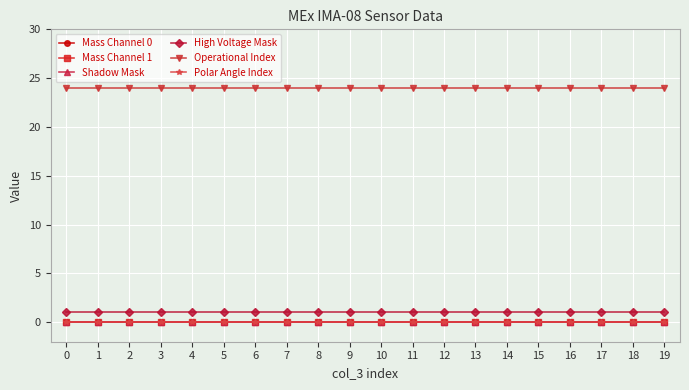

How many lines are shown in the chart?

6